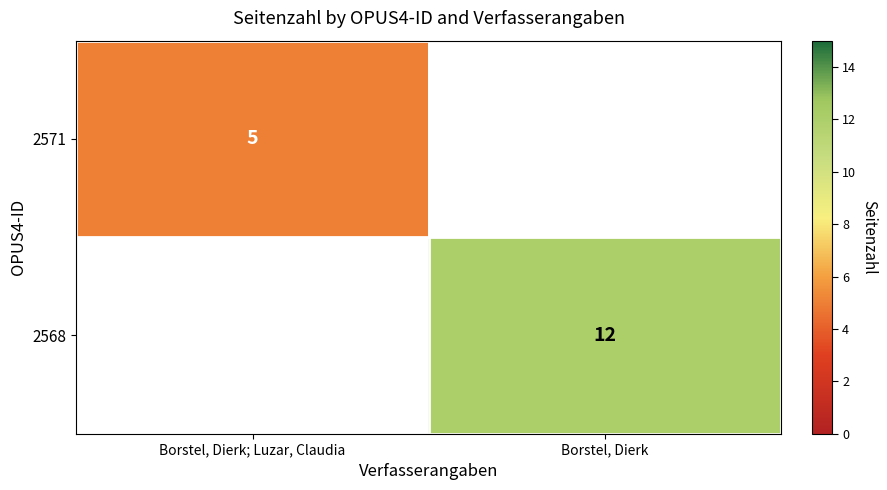

True or false: 2568 has a value of 12 at Borstel, Dierk.

True